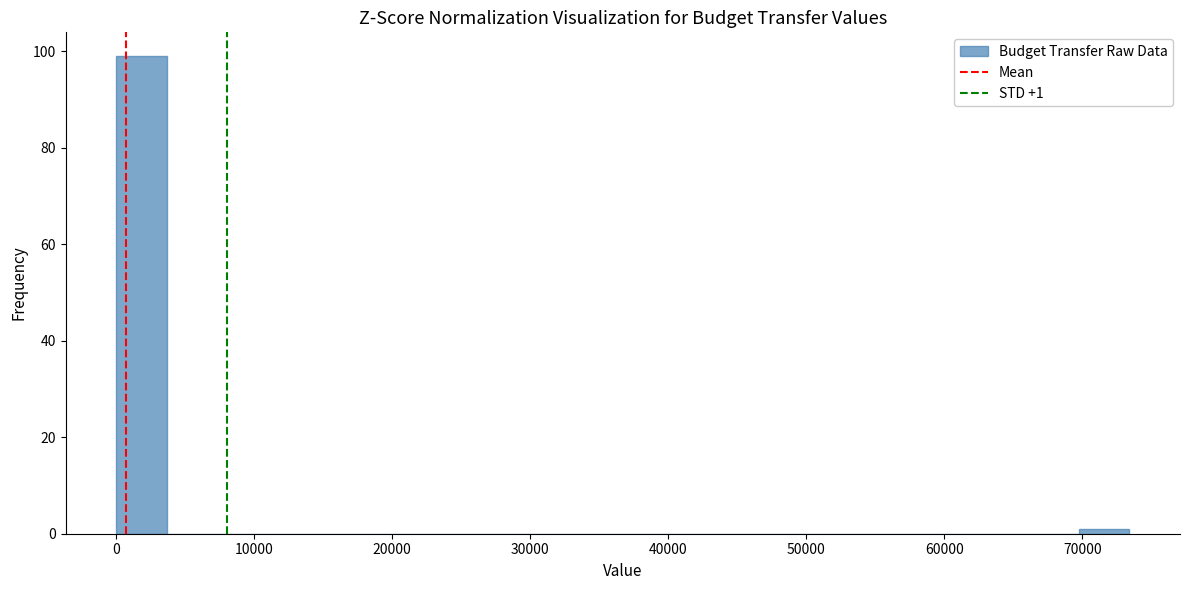

Around what value on the x-axis is the tallest bar? Give the approximate position of its centre, as read against the axis.

2000